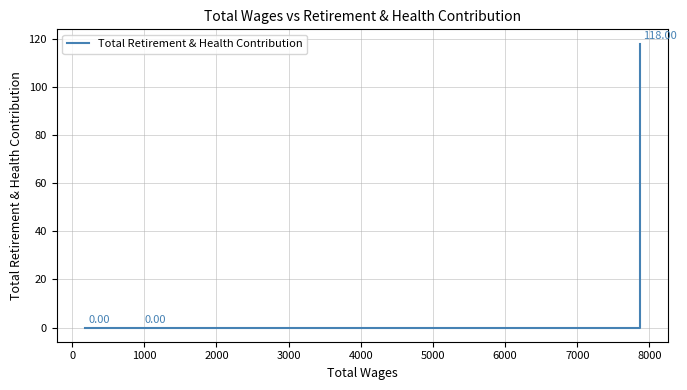

What is the difference between the maximum and minimum values?

118